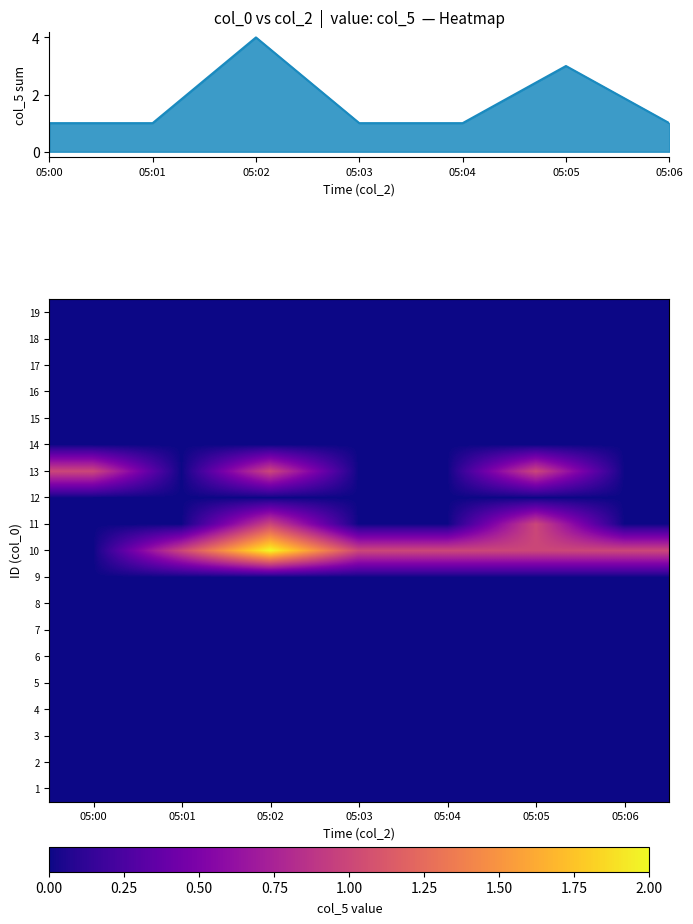

Count the number of categories in the chart.

7